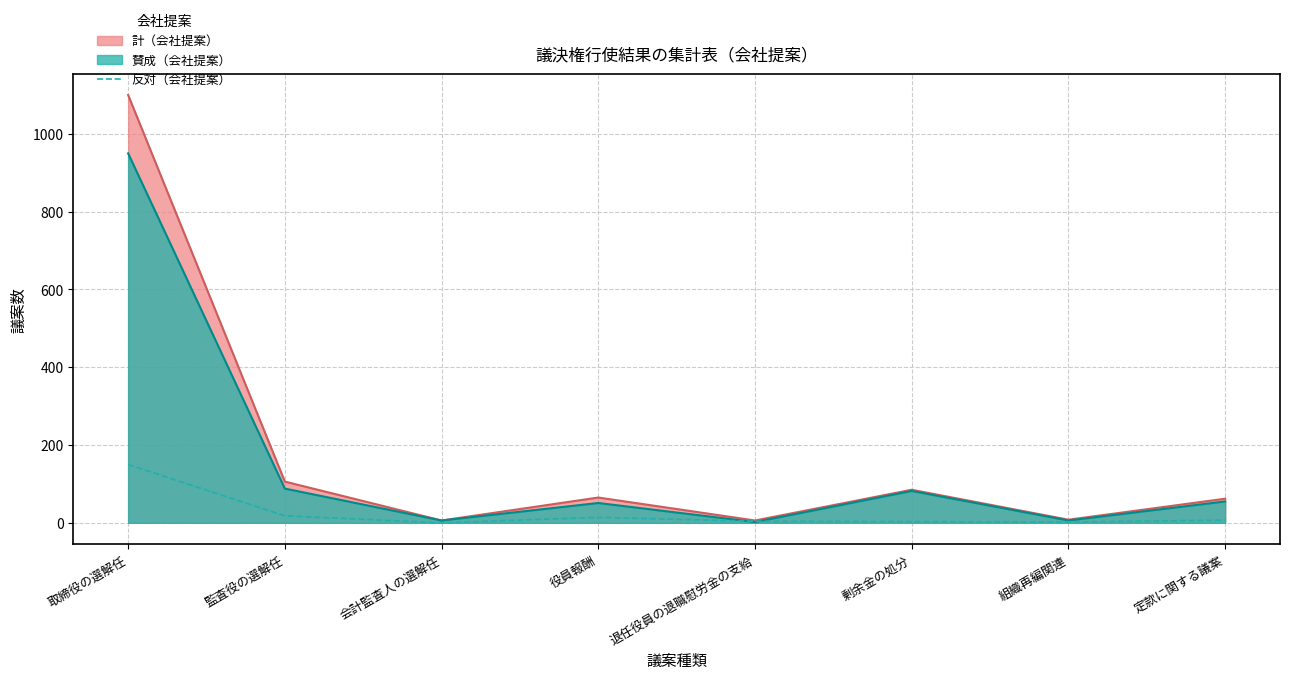

True or false: the data shows -95 at 会計監査人の選解任.

False